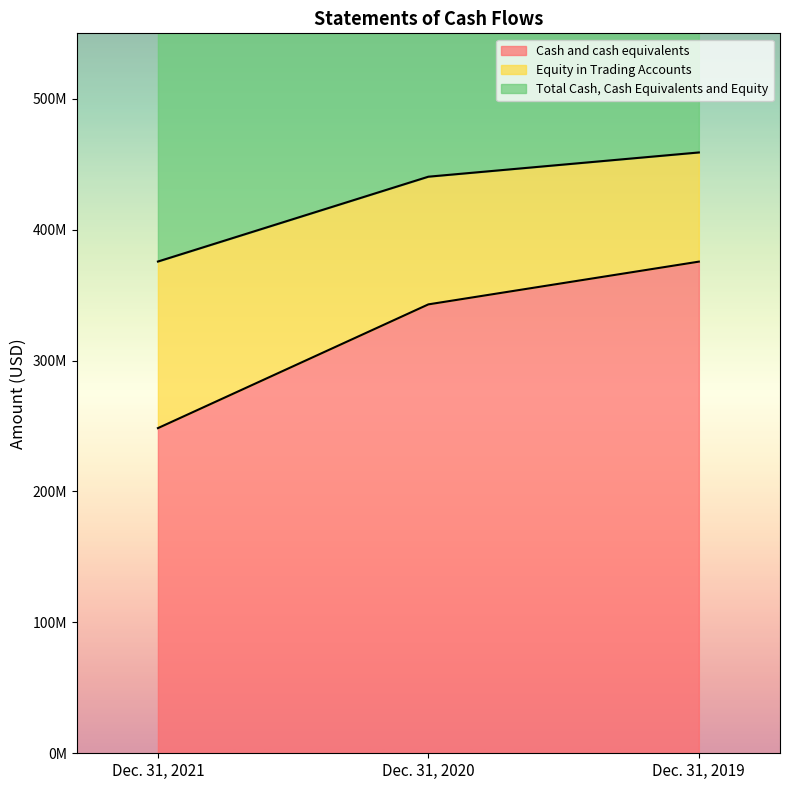

At which label is Total Cash, Cash Equivalents and Equity closest to 834668804?

Dec. 31, 2020